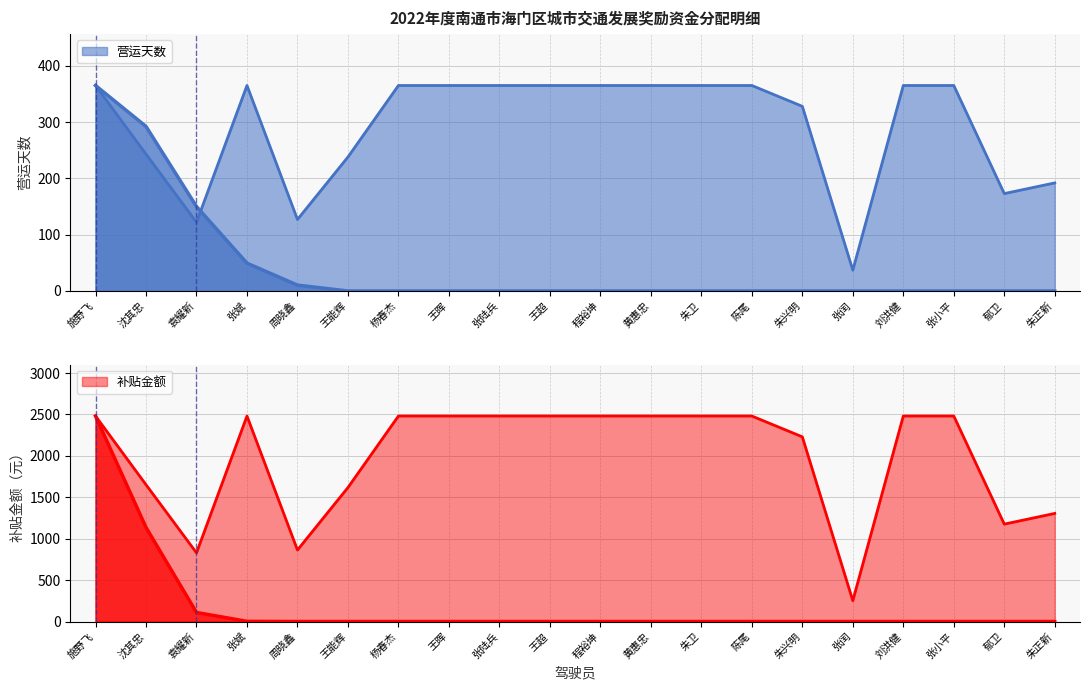

At how many categories does at least one series exceed 821?

19